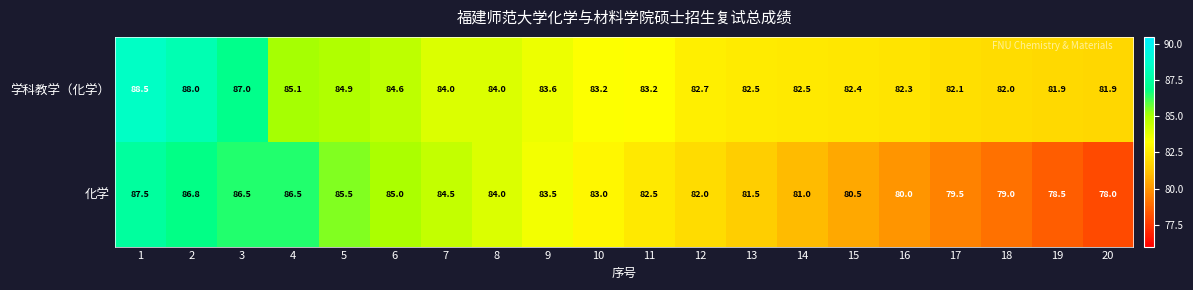

Read the 学科教学（化学） value at 6.

84.6